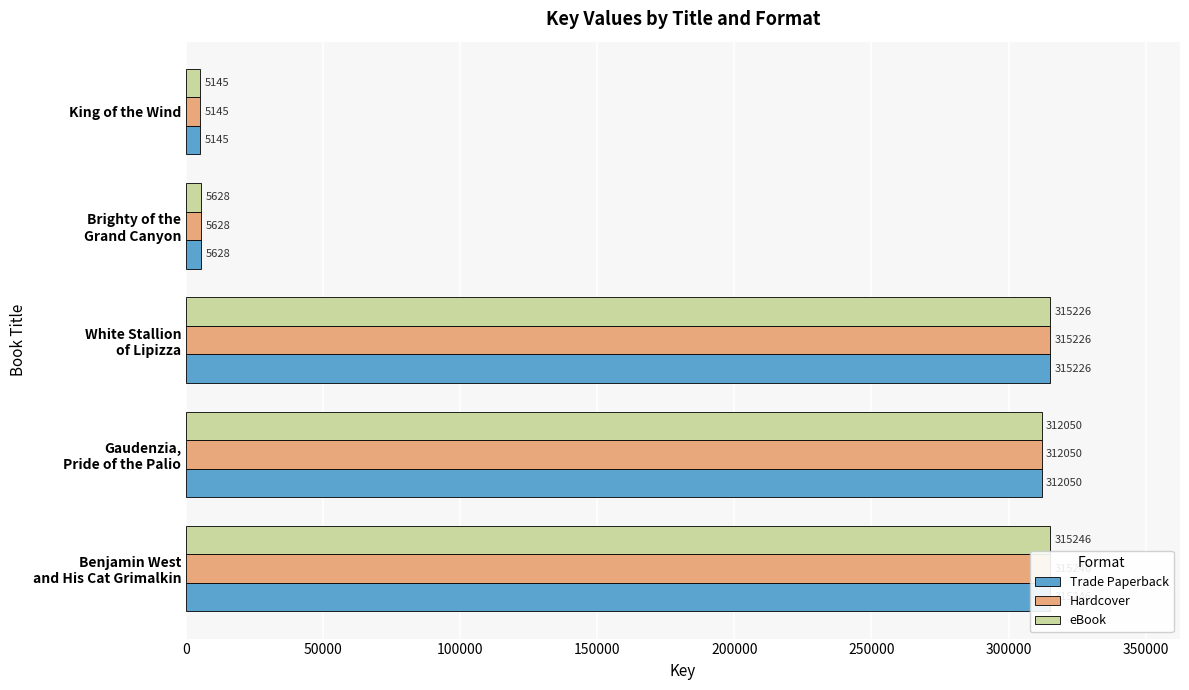

How many distinct data groups are displayed?

3